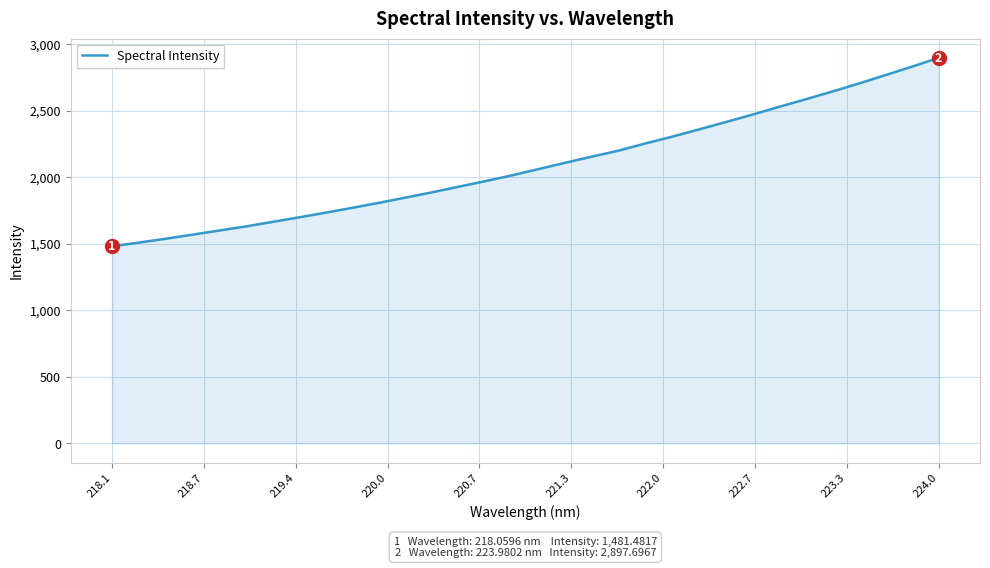

What is the maximum value shown in the chart?

2897.7